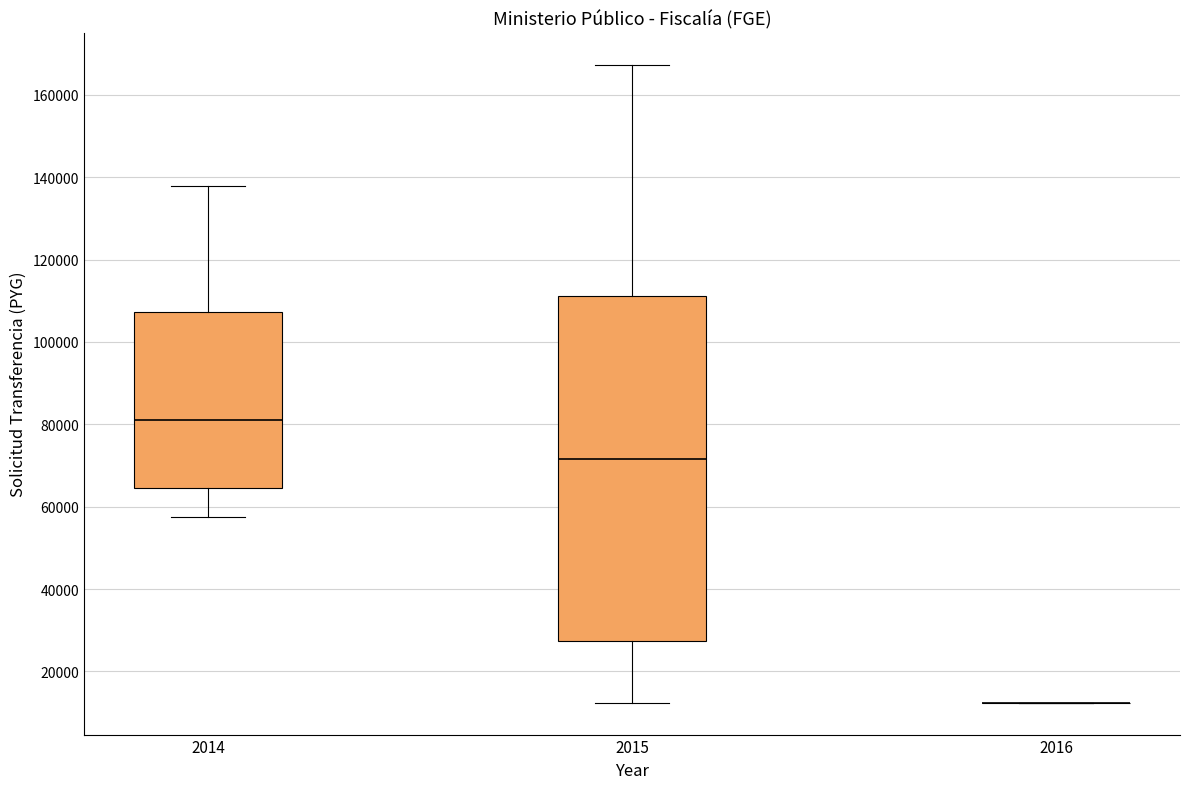

Where is the lower edge of the box at x = 2015 on the y-axis? The values are not printed on the chart, so give them approximately, as read against the axis.

28000